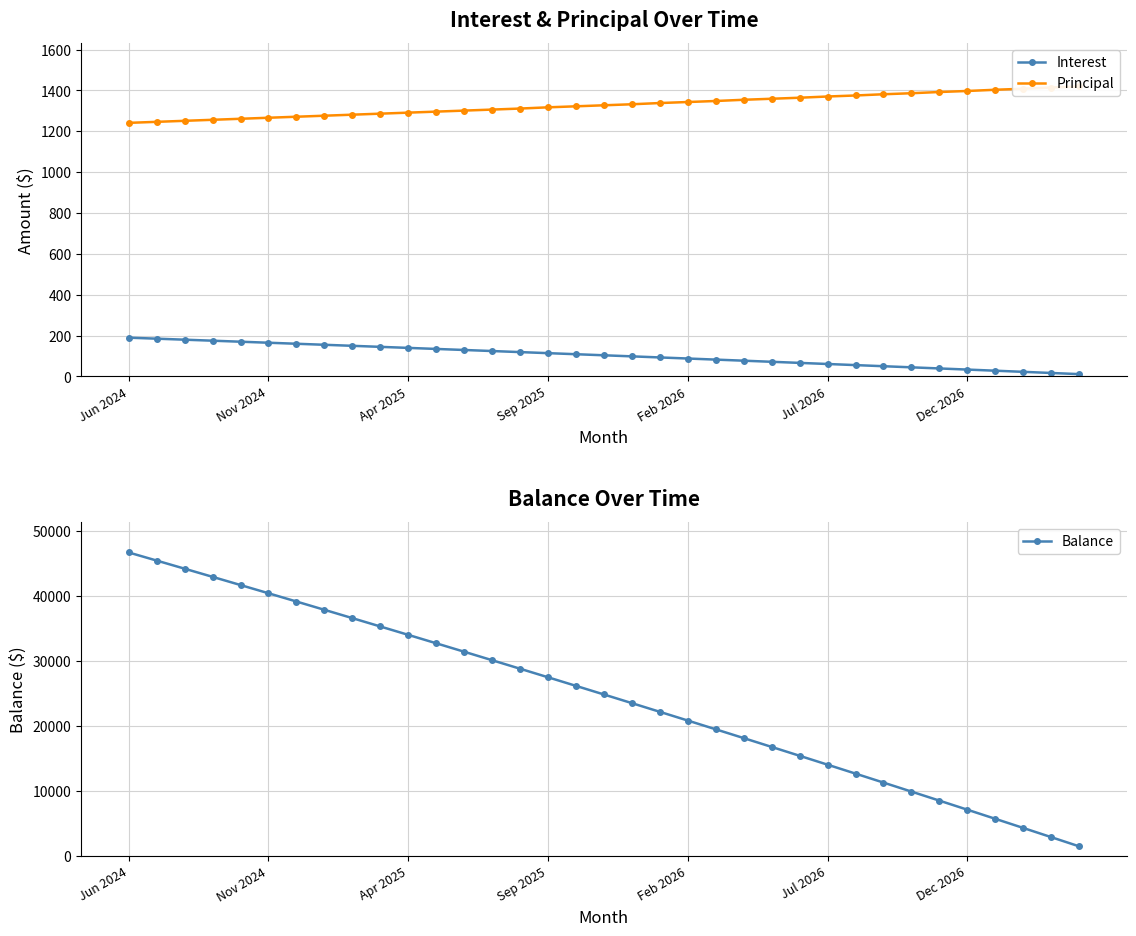

Which label corresponds to the largest value in the chart?

Jun 2024